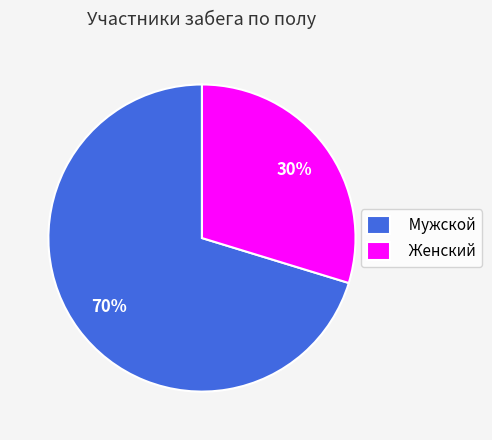

Which category has the biggest portion of the pie?

Мужской